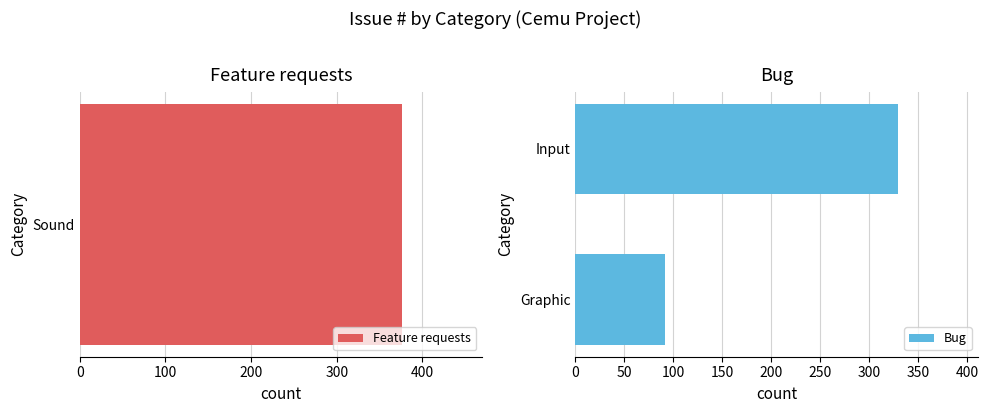

True or false: Bug has a value of 460 at Input.

False